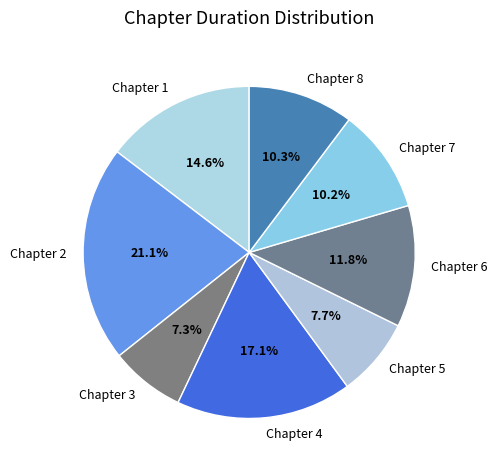

Does Chapter 3 represent more than half of the total?

No